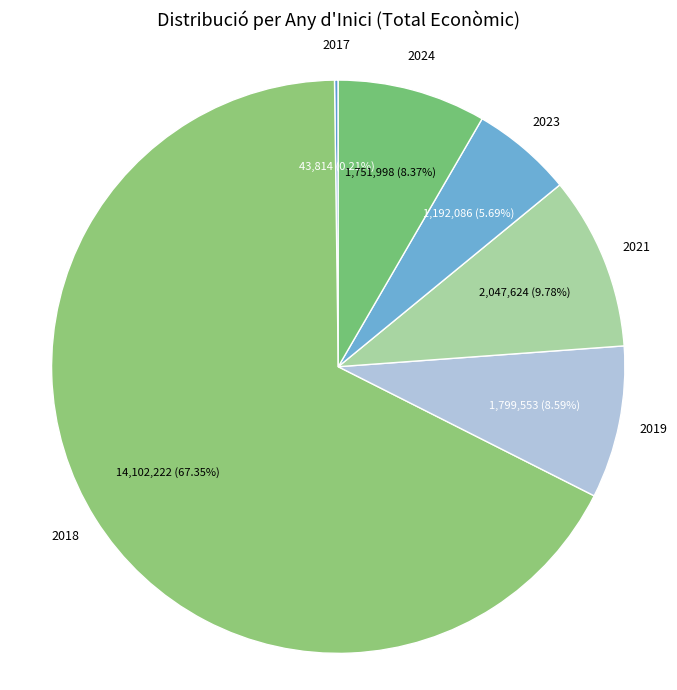

The 2018 slice represents 10% of the pie. True or false?

False